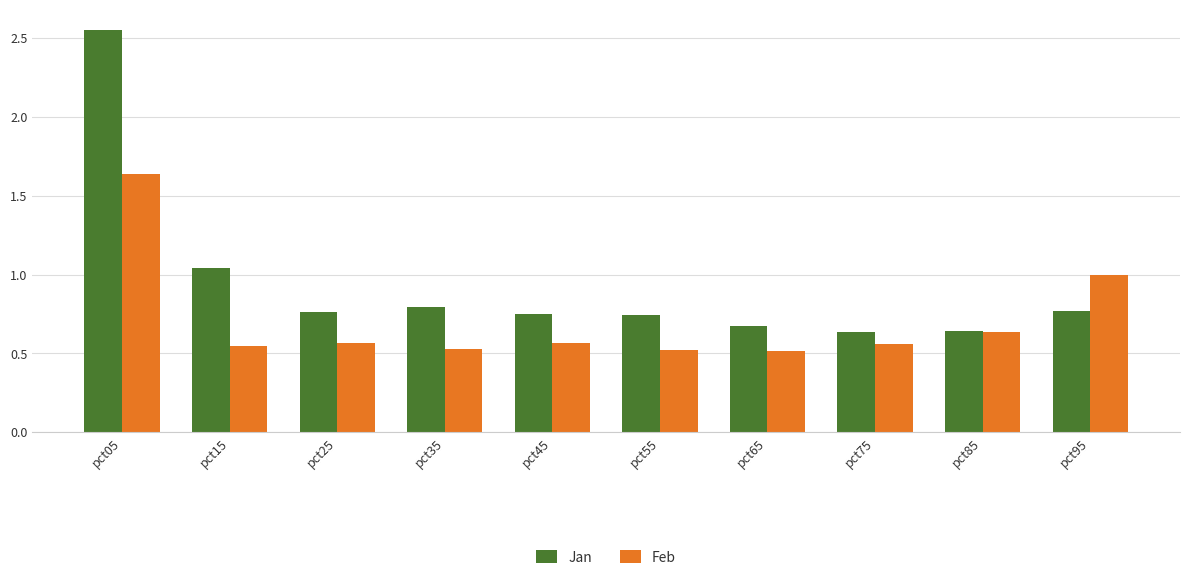

How many bars are there in each group?

2